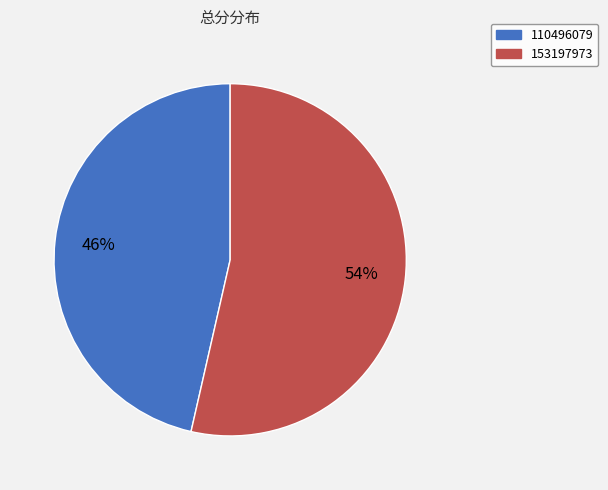

Between 110496079 and 153197973, which is larger?

153197973